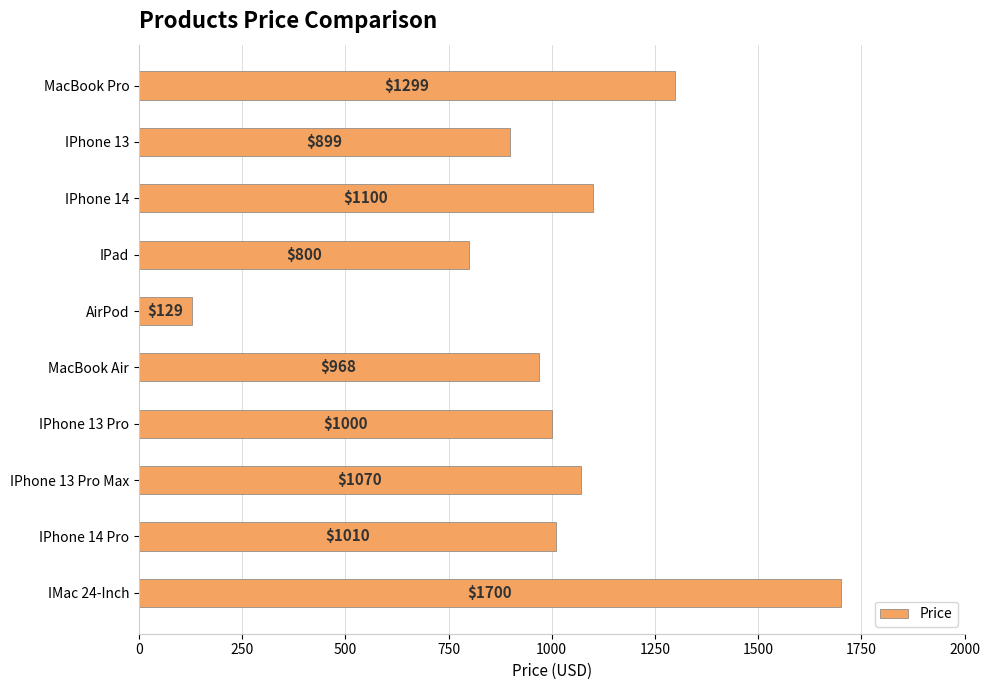

What is the greatest value displayed?

1700